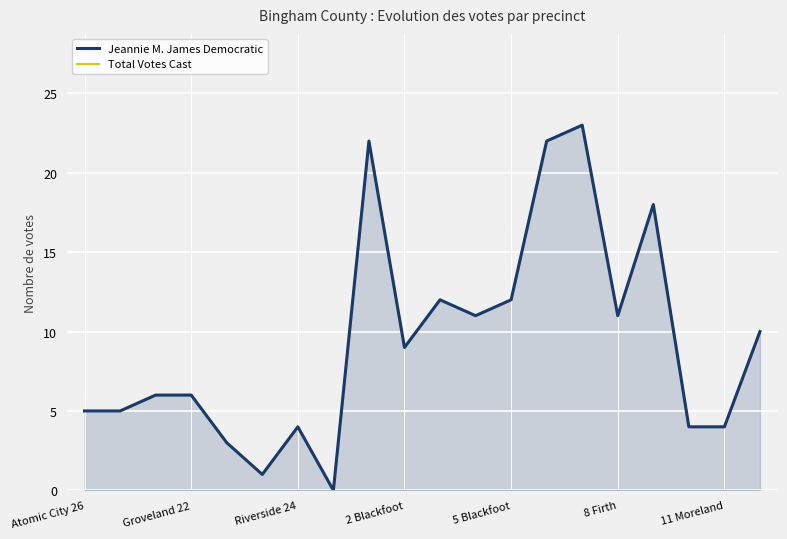

How many data points does each series have?

20